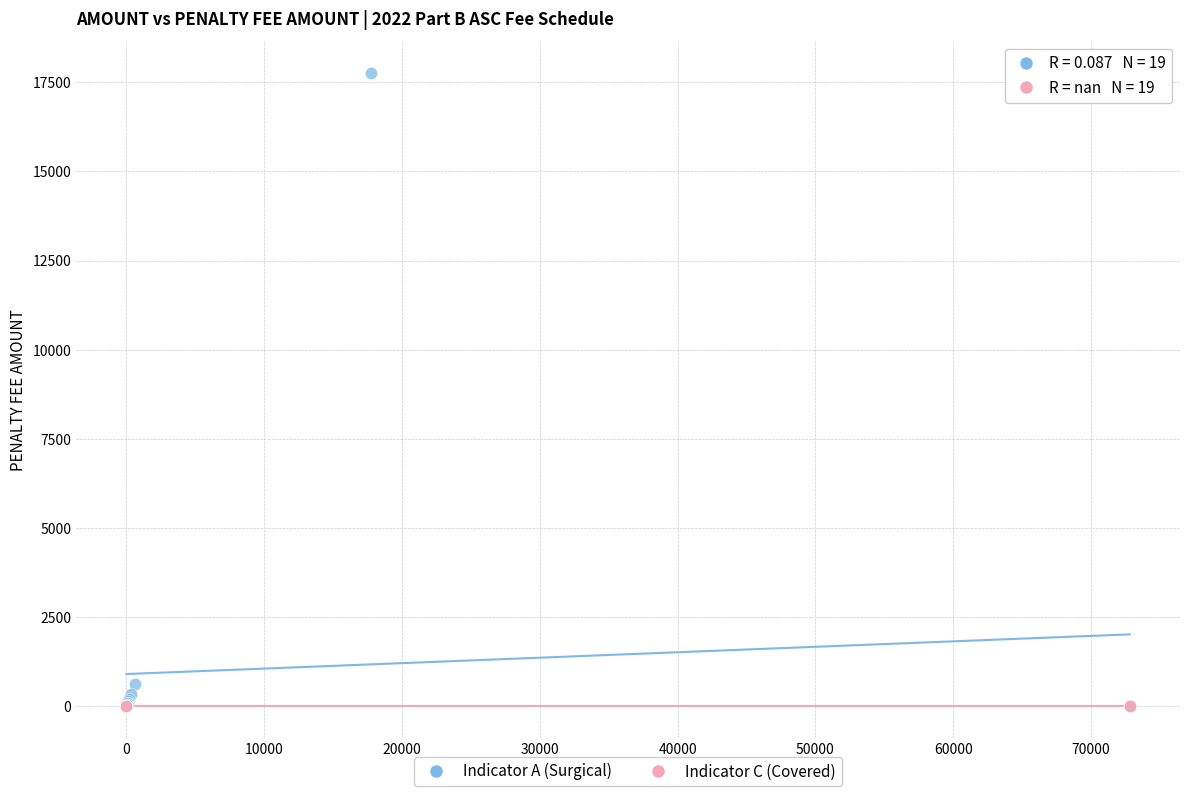

Which series contains the highest Y value?

Indicator A (Surgical)